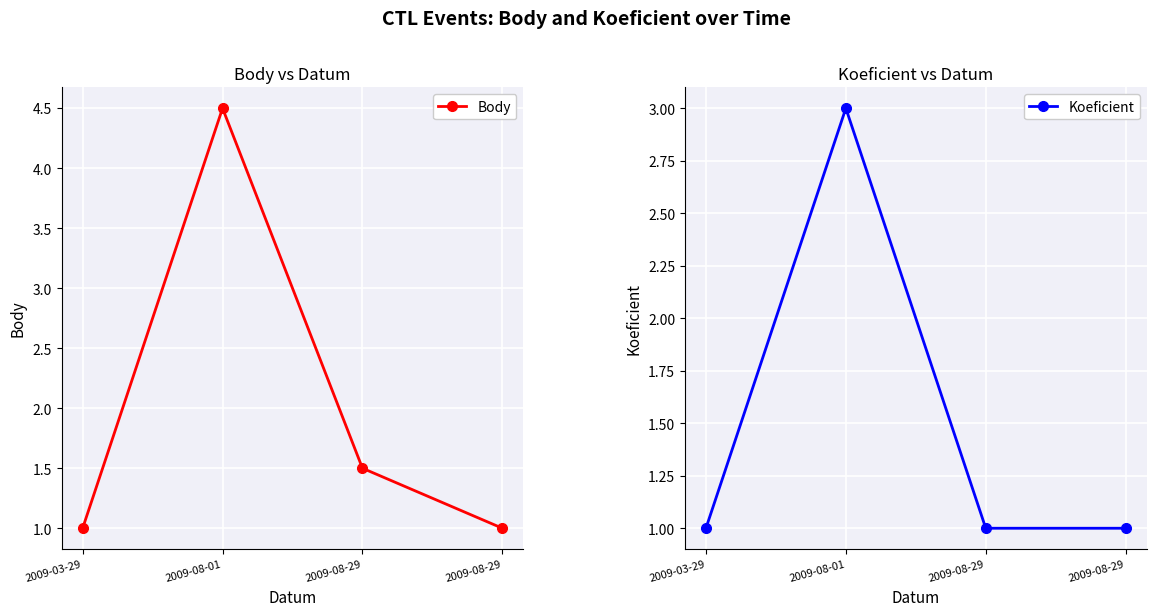

What is the difference between the Body values at 2009-08-29 and 2009-08-01?

3.0